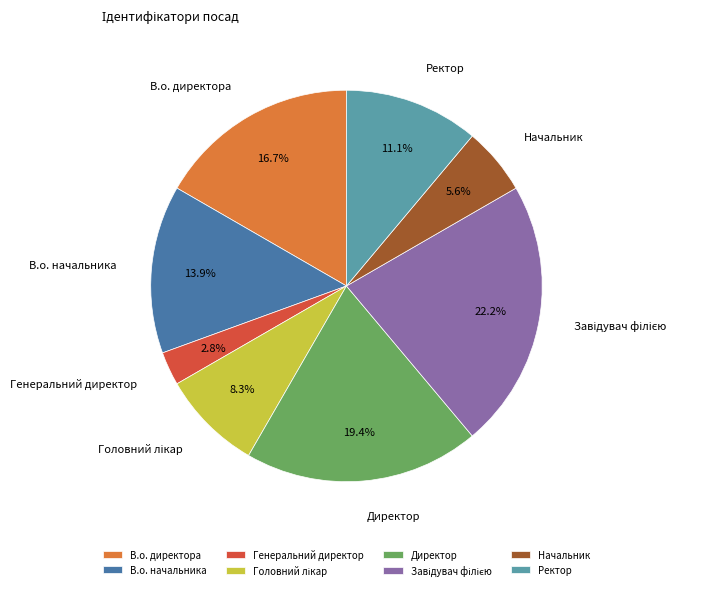

What is the ratio of the value at Начальник to the value at Генеральний директор?

2.0